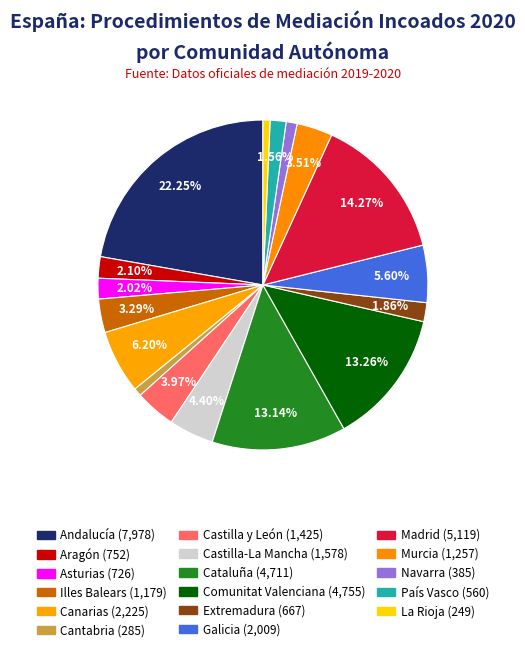

Which category has the biggest portion of the pie?

Andalucía